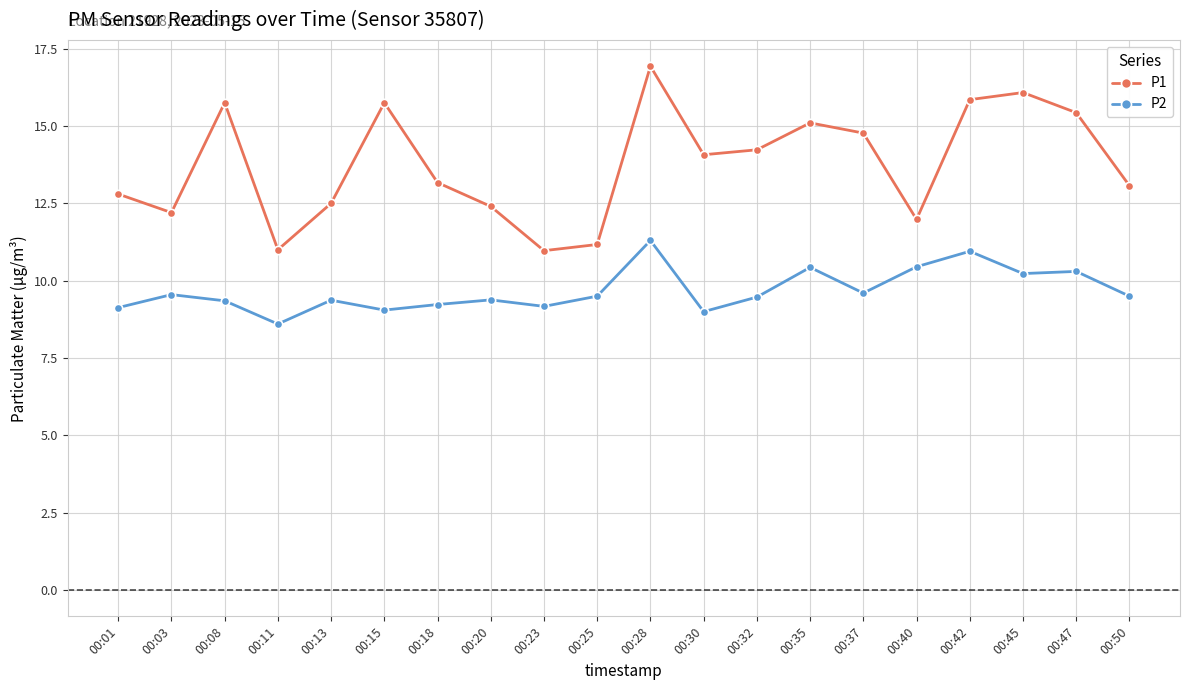

What is the approximate value of P1 at 00:25?

11.2